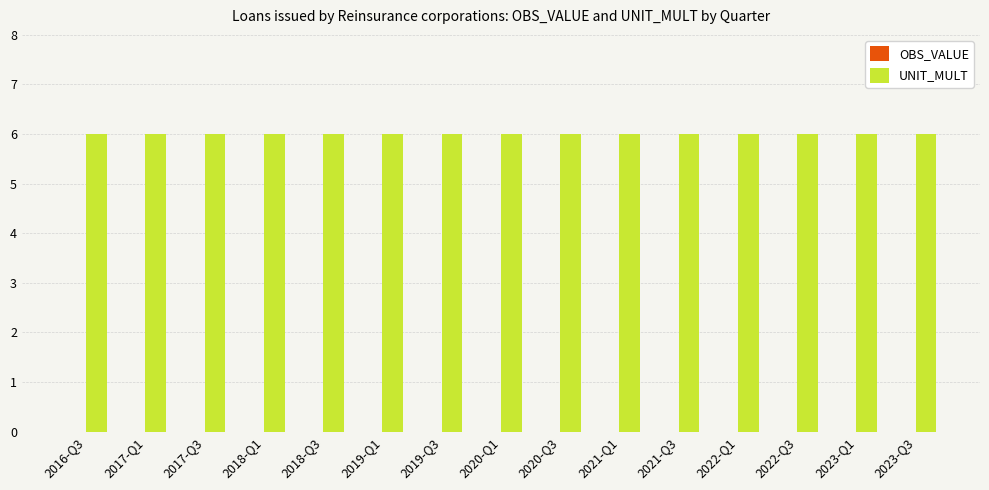

What is the value of the UNIT_MULT bar at the 5th from the left?

6